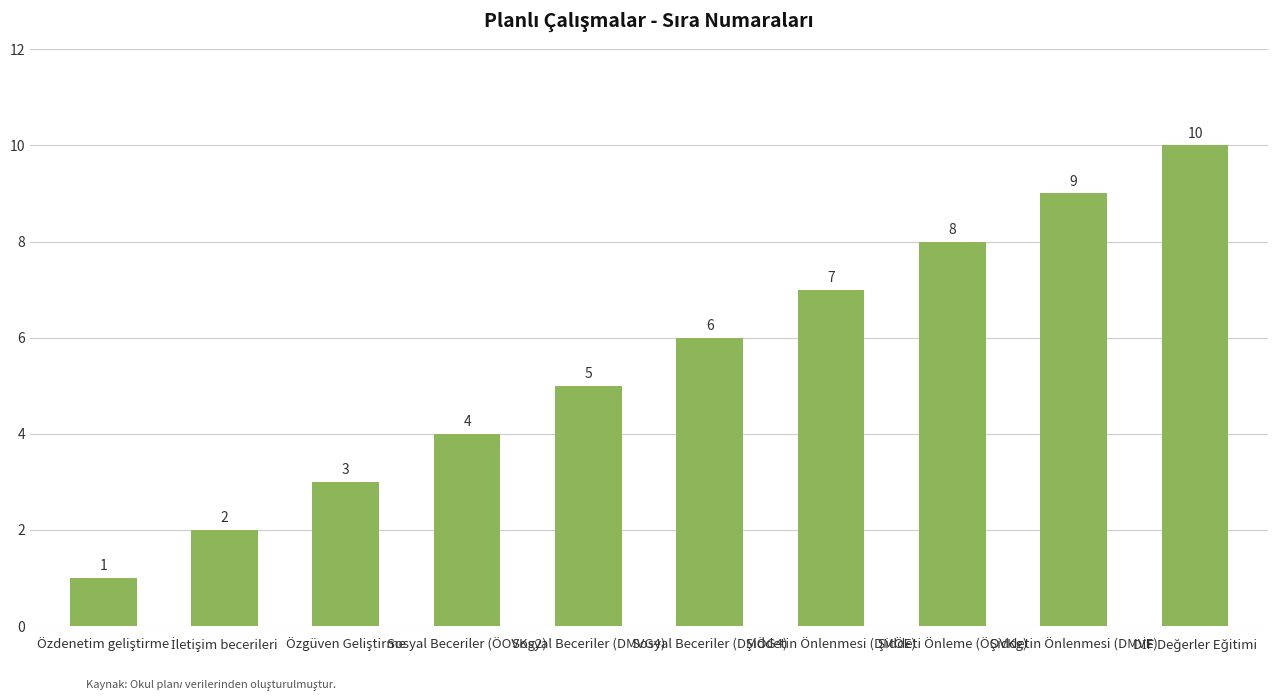

What is the label of the 7th bar from the right?

Sosyal Beceriler (ÖOVKg2)